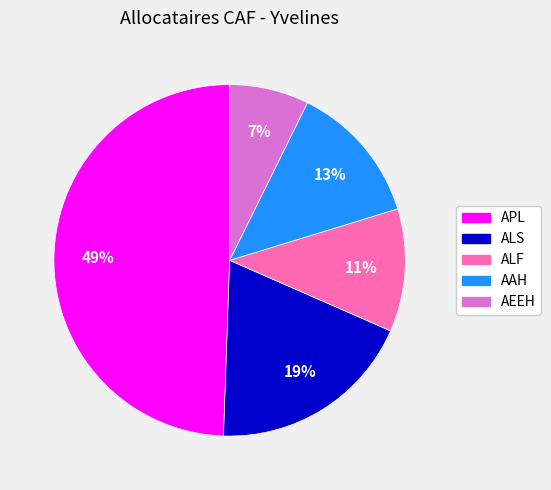

Which has a higher value, AAH or APL?

APL